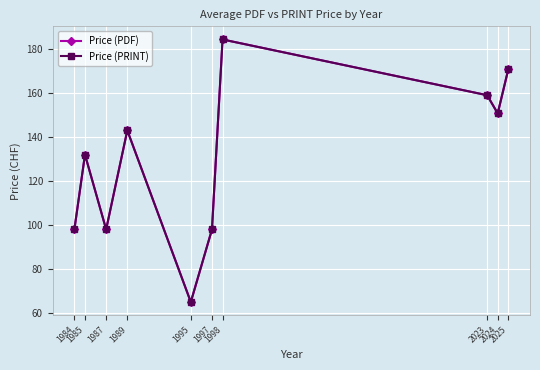

True or false: Price (PDF) and Price (PRINT) cross at least once.

False